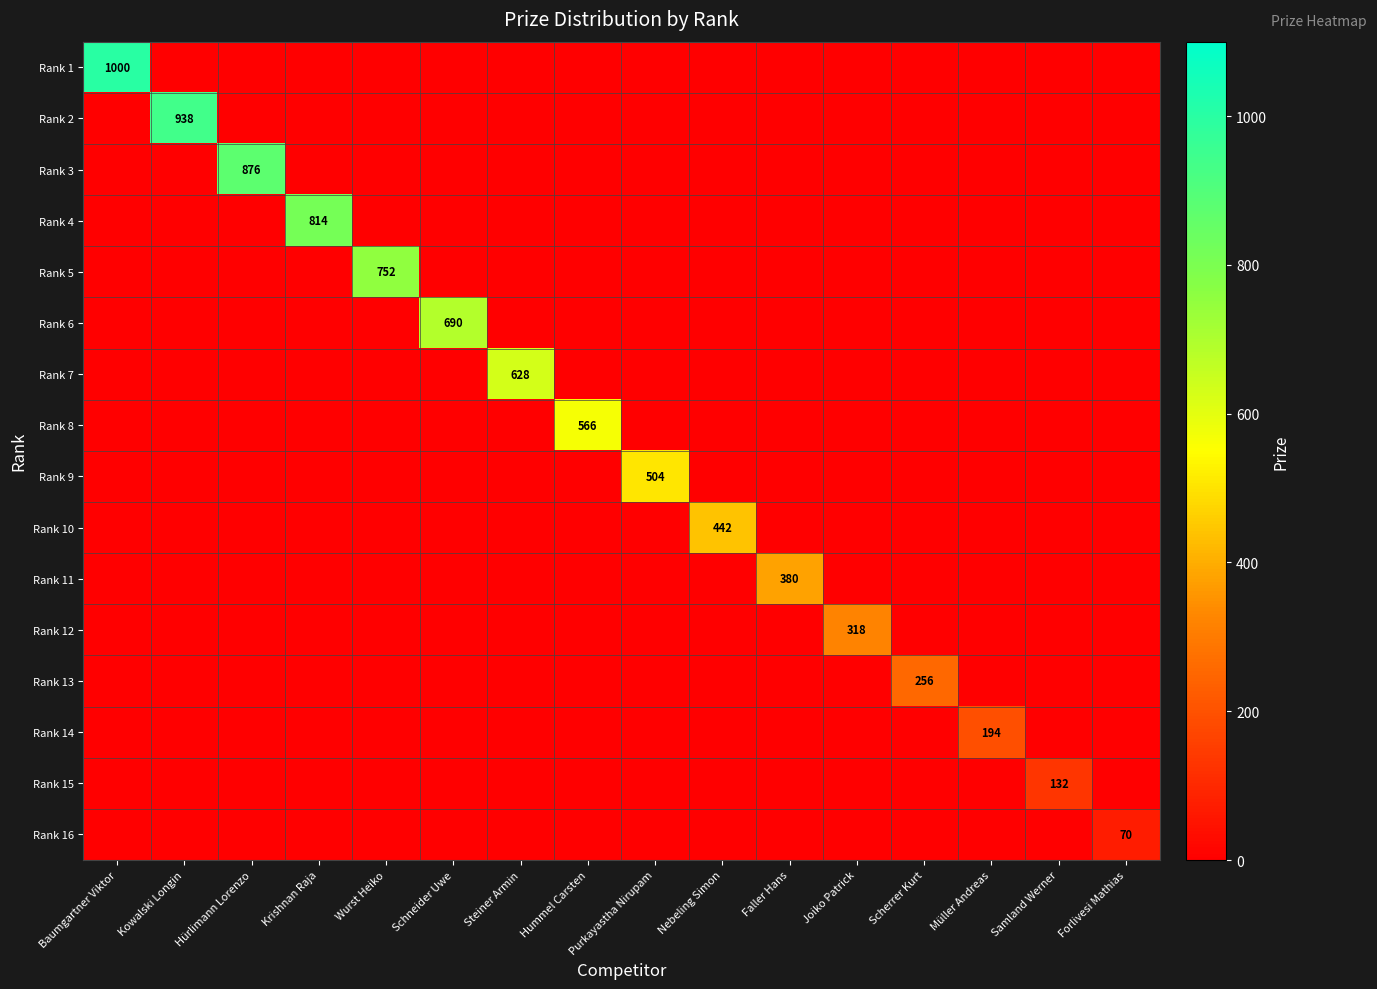

Count the number of categories in the chart.

16